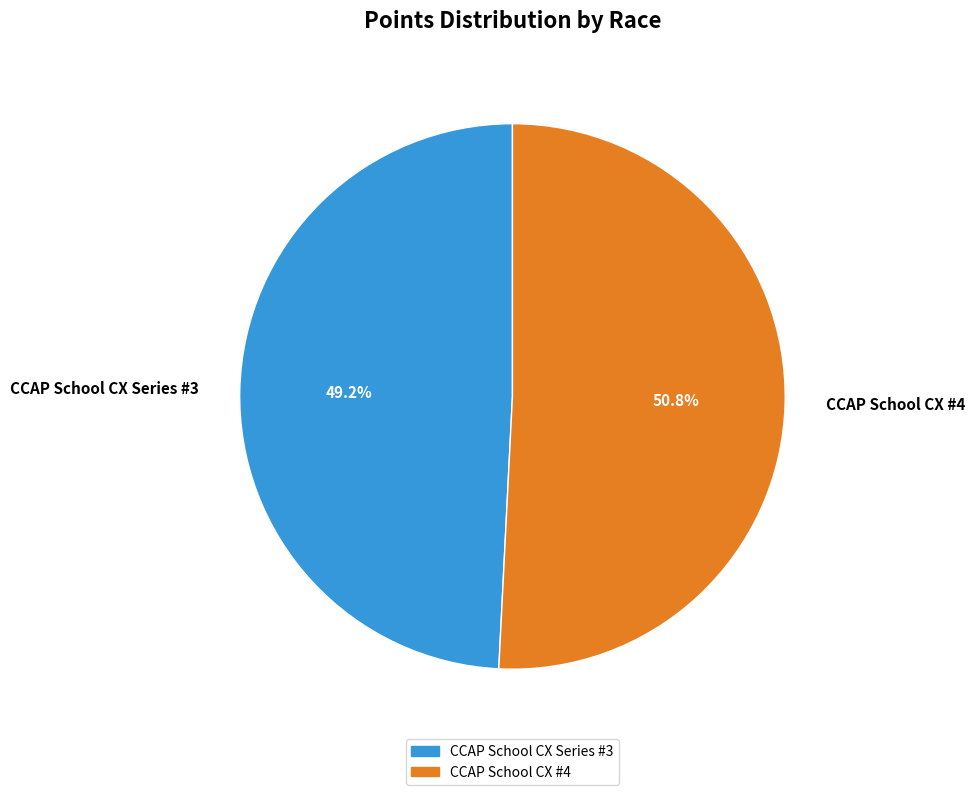

To the nearest percent, what is the combined percentage of CCAP School CX Series #3 and CCAP School CX #4?

100%